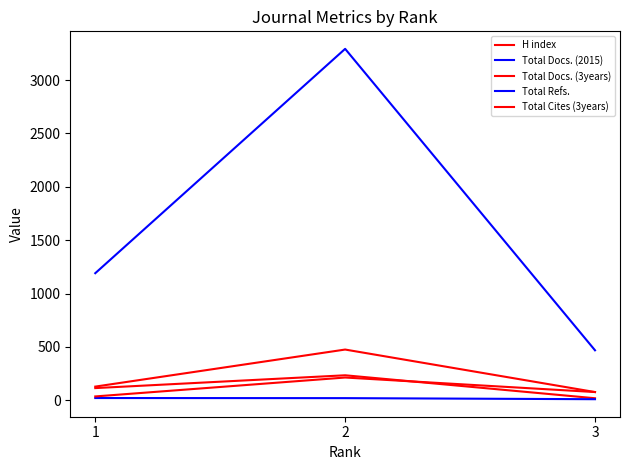

Rank the categories by Total Docs. (2015) value from lowest to highest.

3, 2, 1